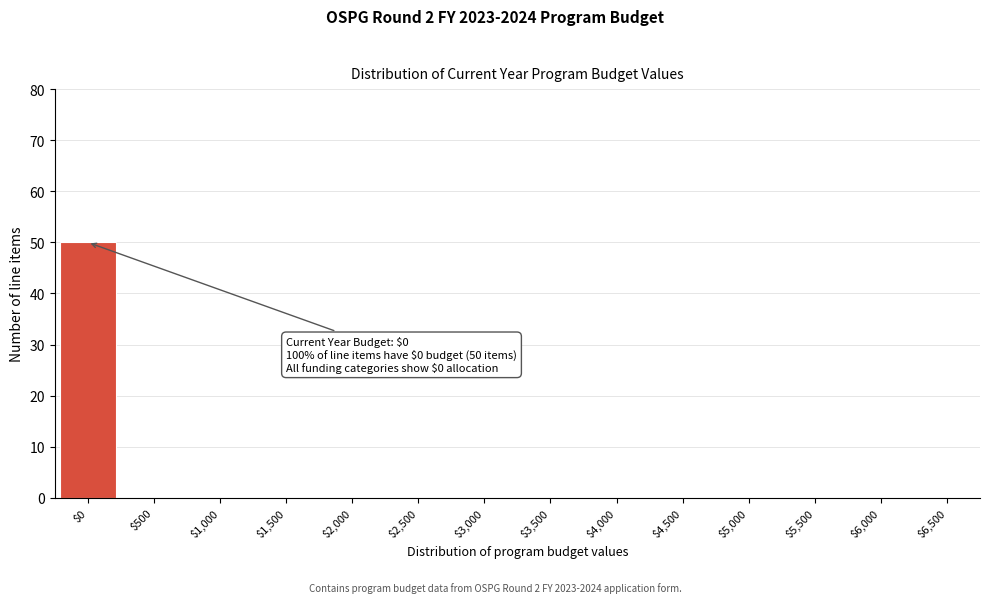

What is the sum of all values?

50